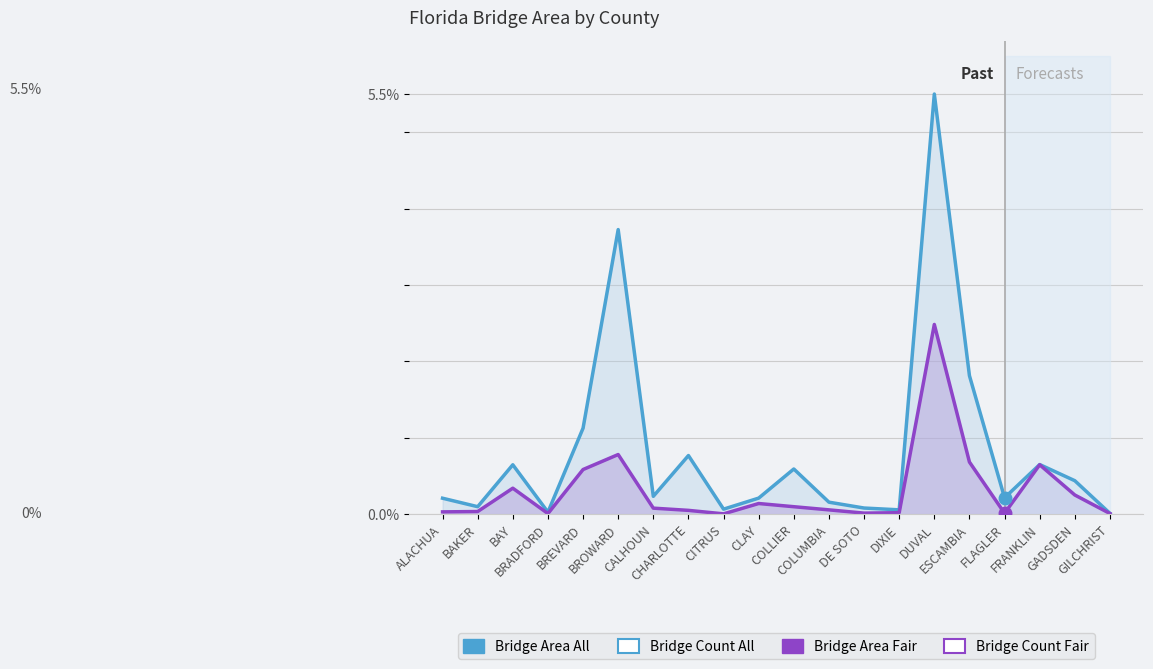

What is the difference between the maximum and minimum values in the Bridge Area All series?

5.5